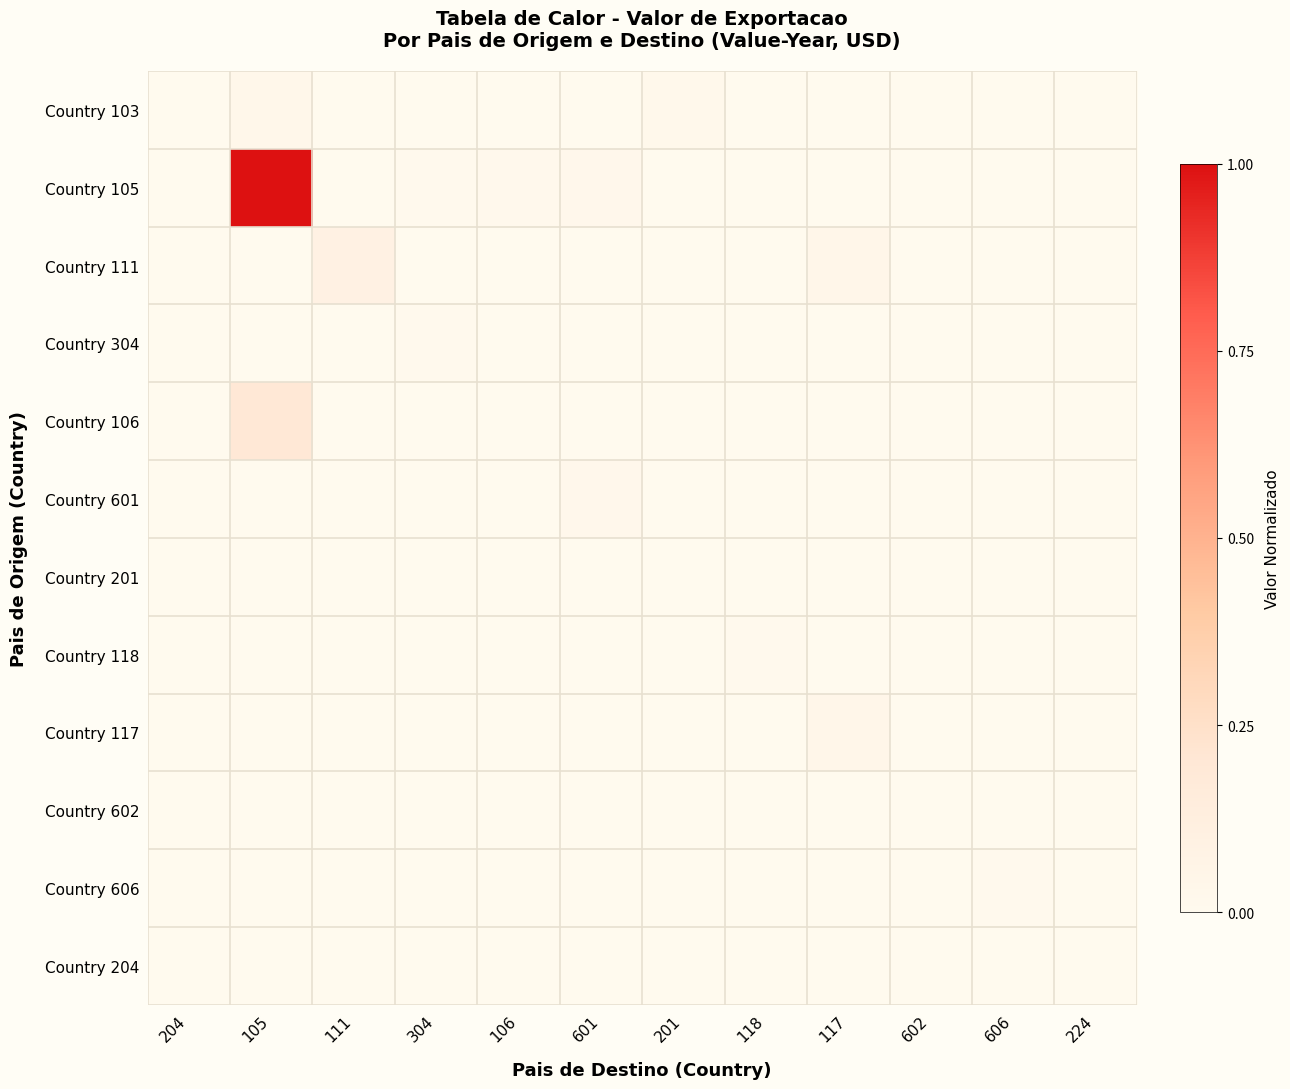

Which category has the highest value across all series?

105